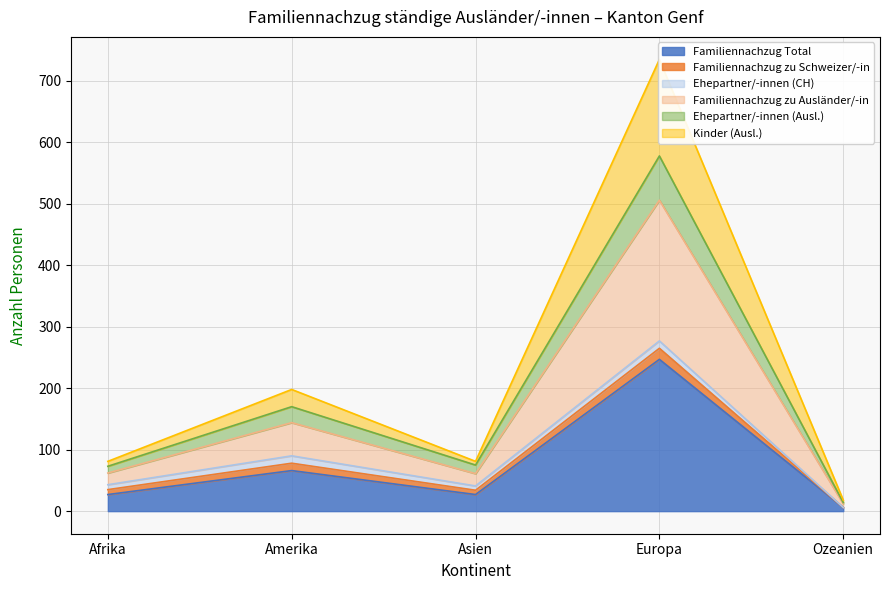

How many interior local peaks does the Familiennachzug zu Ausländer/-in series have?

2